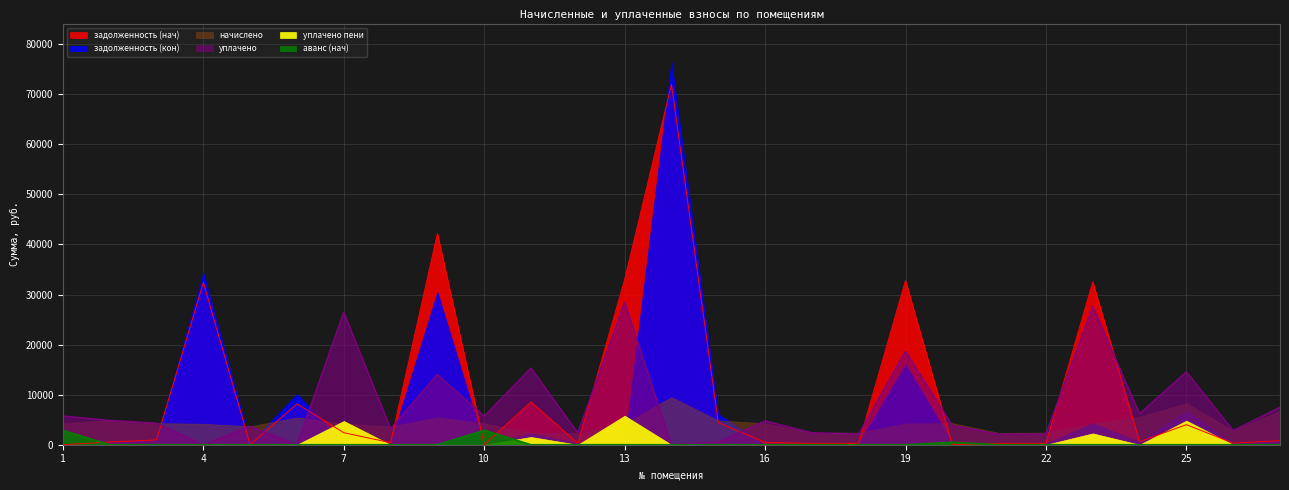

How many positive values does the задолженность (нач) series have?

23